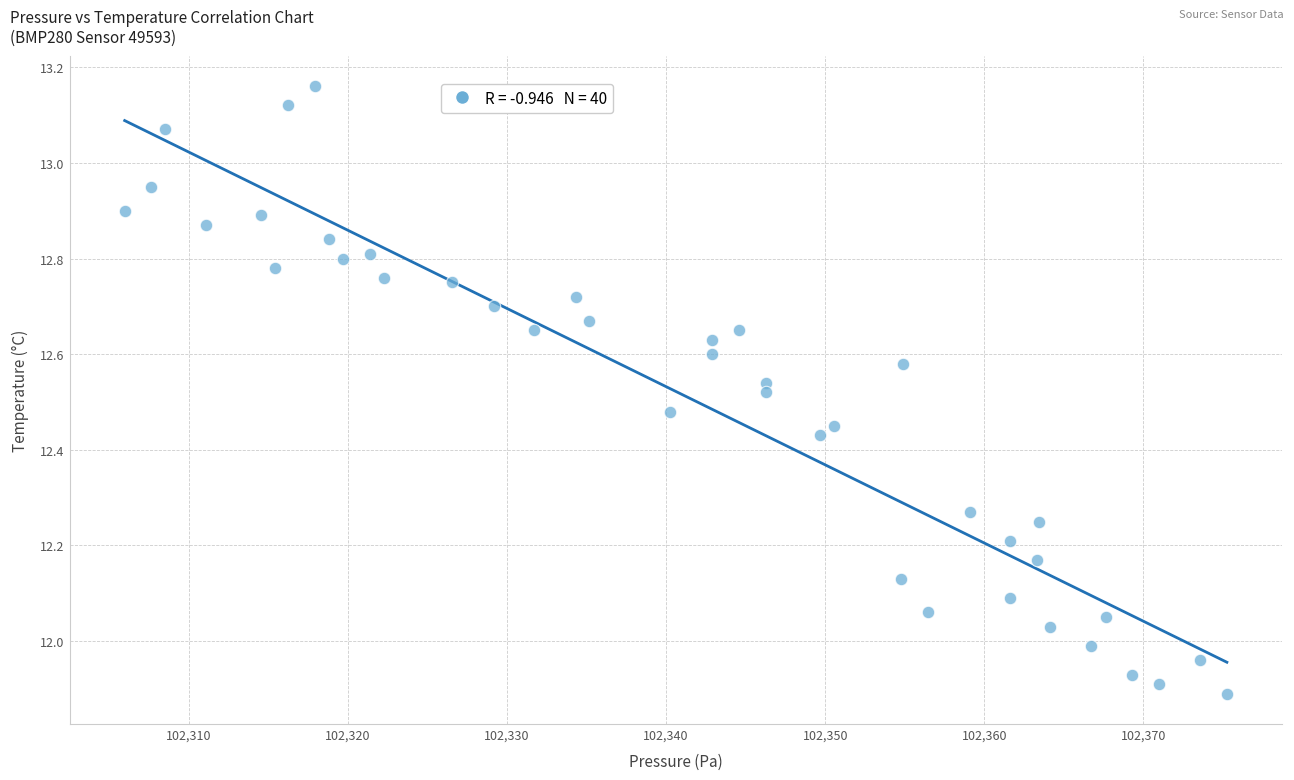

What is the range of Y values (max minus min)?

1.3